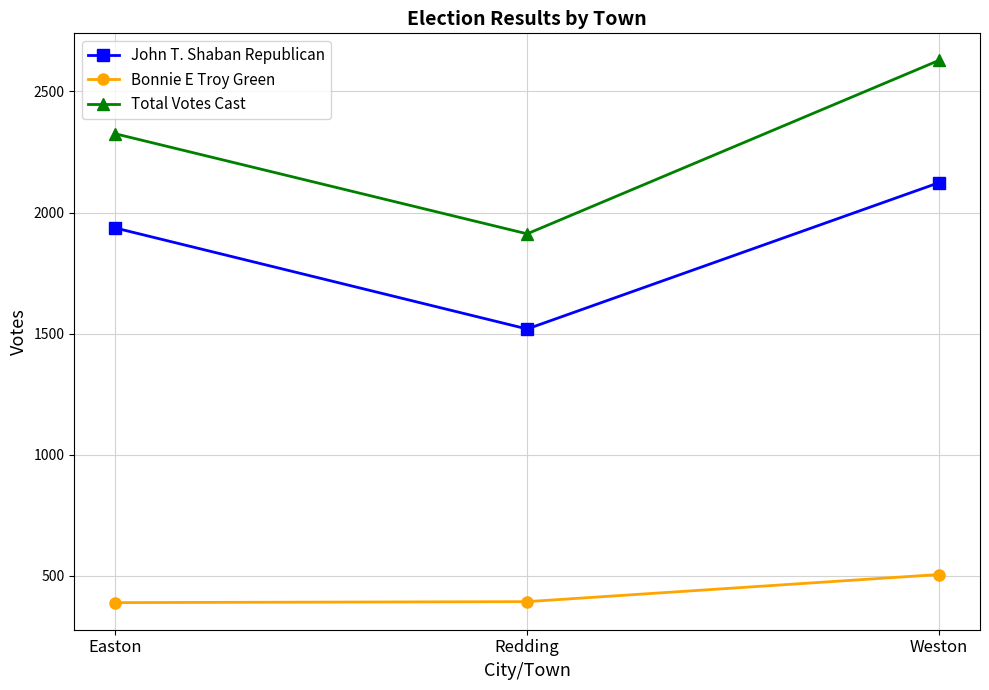

Which category has the highest value across all series?

Weston